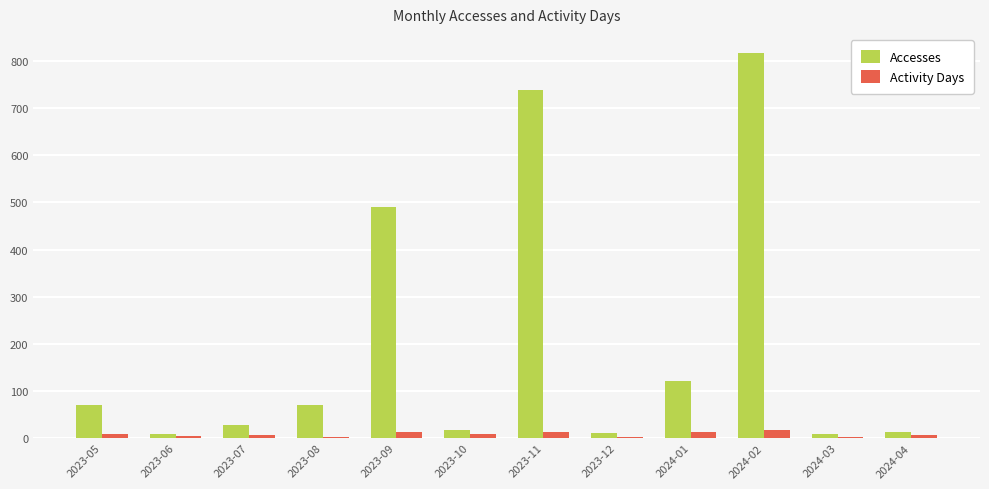

Rank the series by their maximum value, from lowest to highest.

Activity Days, Accesses